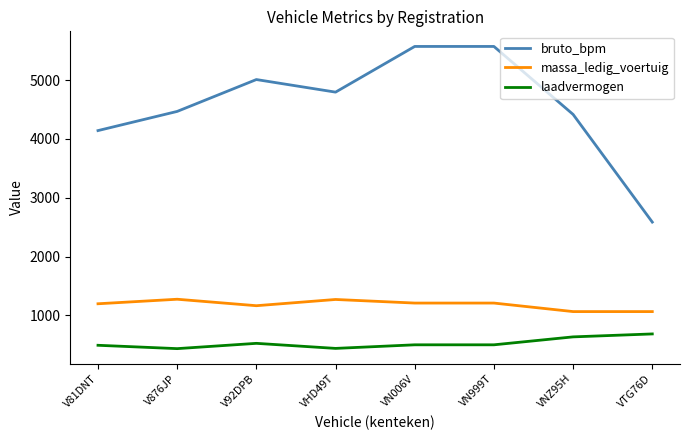

Which series has the largest total across all categories?

bruto_bpm